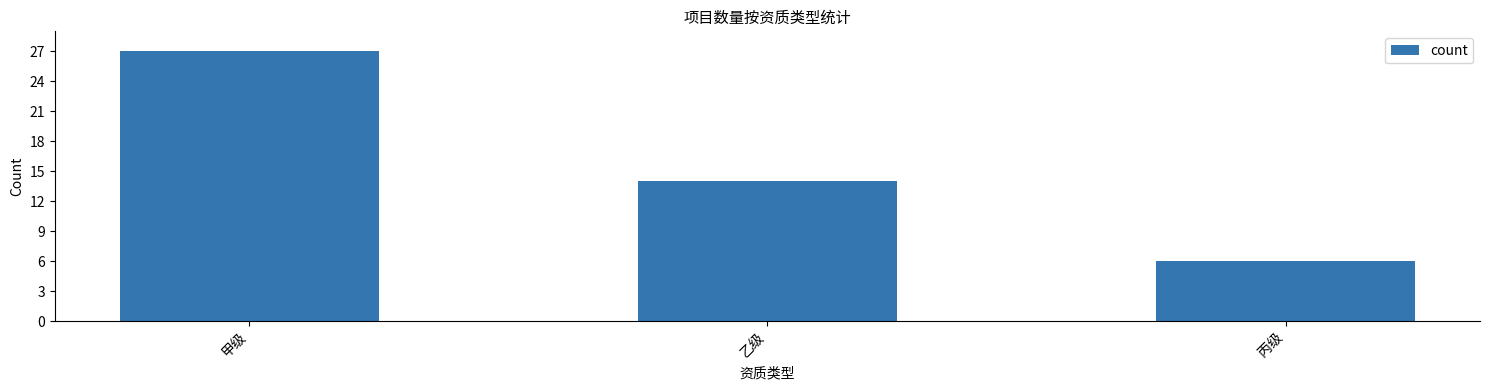

What is the smallest value displayed?

6